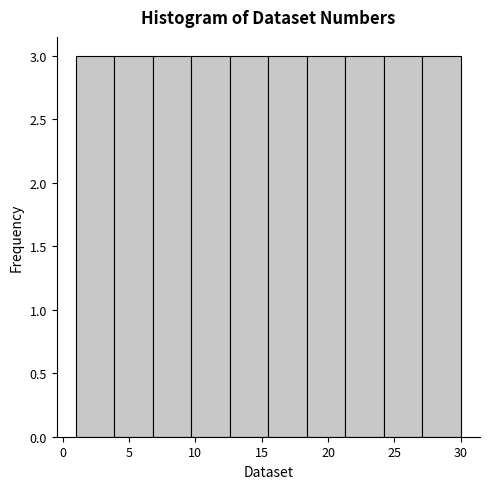

Reading left to right, transcribe this chart: for each bar, give the range it covers on the x-axis and its height. Neither the bar edges nor the heights are printed on the chart, so give them approximately, as read against the axes.

1.0 to 3.9: 3
3.9 to 6.8: 3
6.8 to 9.7: 3
9.7 to 12.6: 3
12.6 to 15.5: 3
15.5 to 18.4: 3
18.4 to 21.3: 3
21.3 to 24.2: 3
24.2 to 27.1: 3
27.1 to 30.0: 3